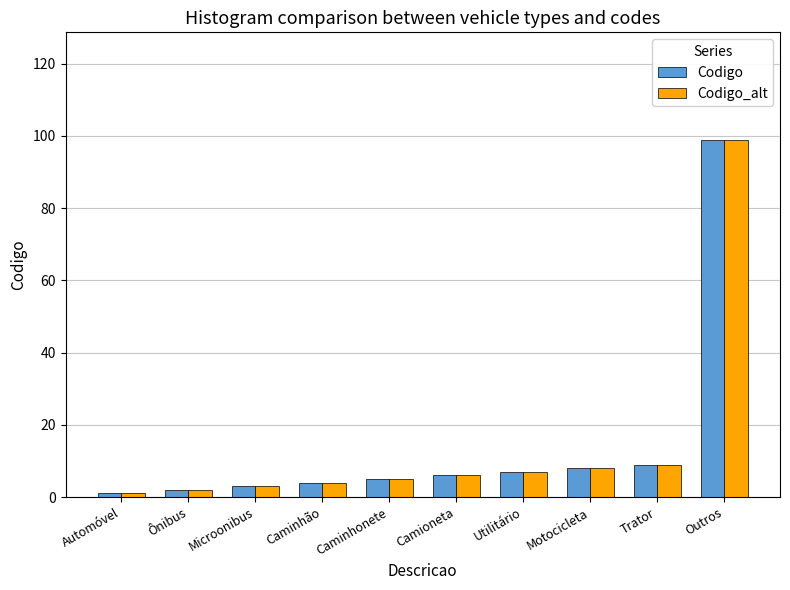

The value of Codigo_alt at Outros is 99. True or false?

True